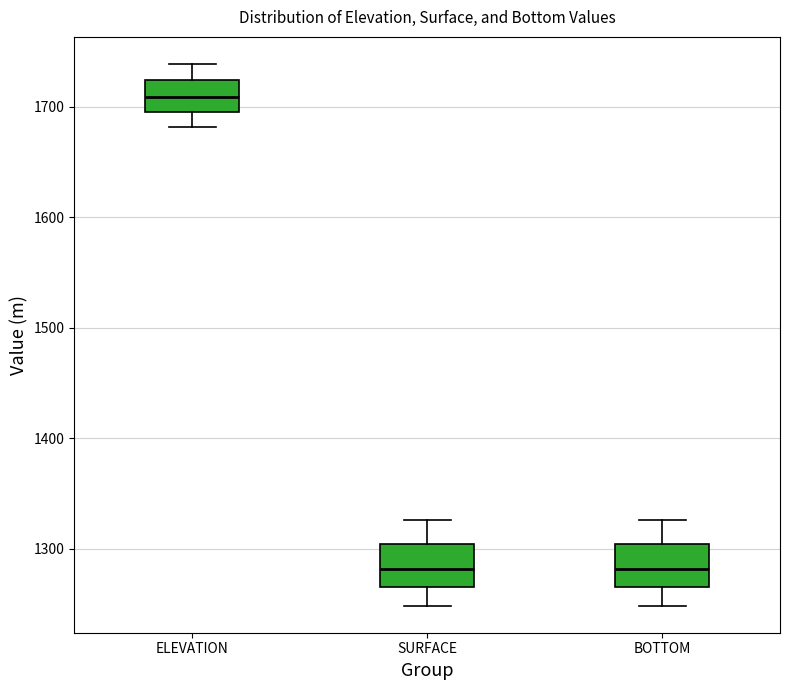

Which box's median line is the highest?

ELEVATION